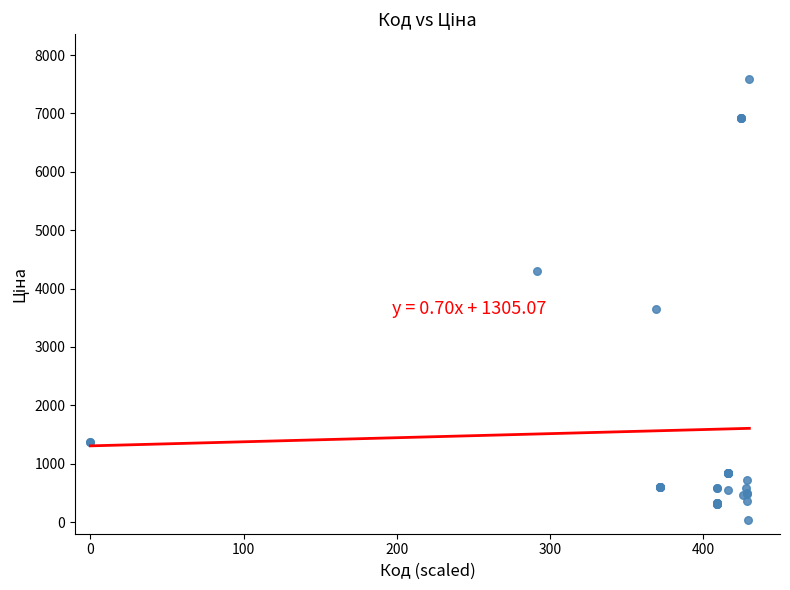

What Y value in the scatter plot is closest to 3814?

3646.5